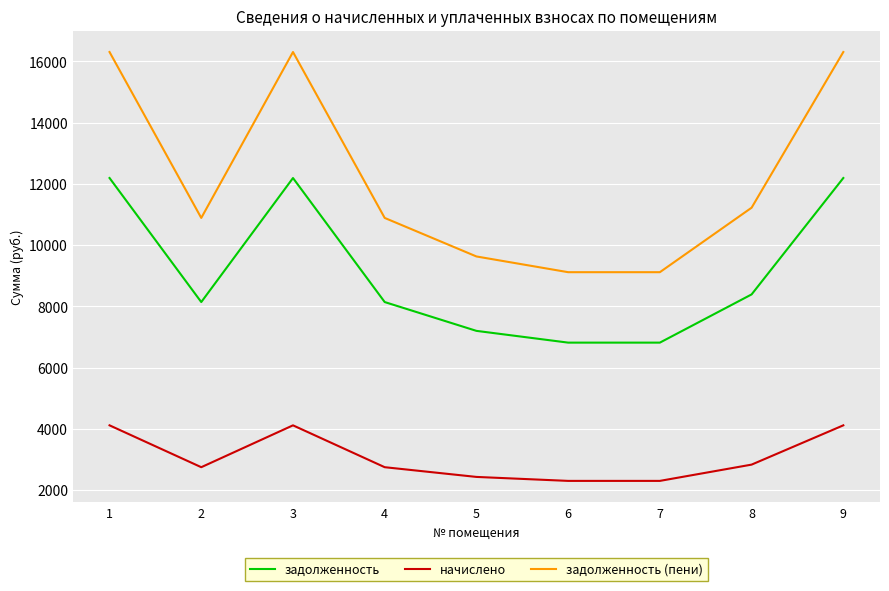

The задолженность (пени) series shows 12551.2 at 5. True or false?

False